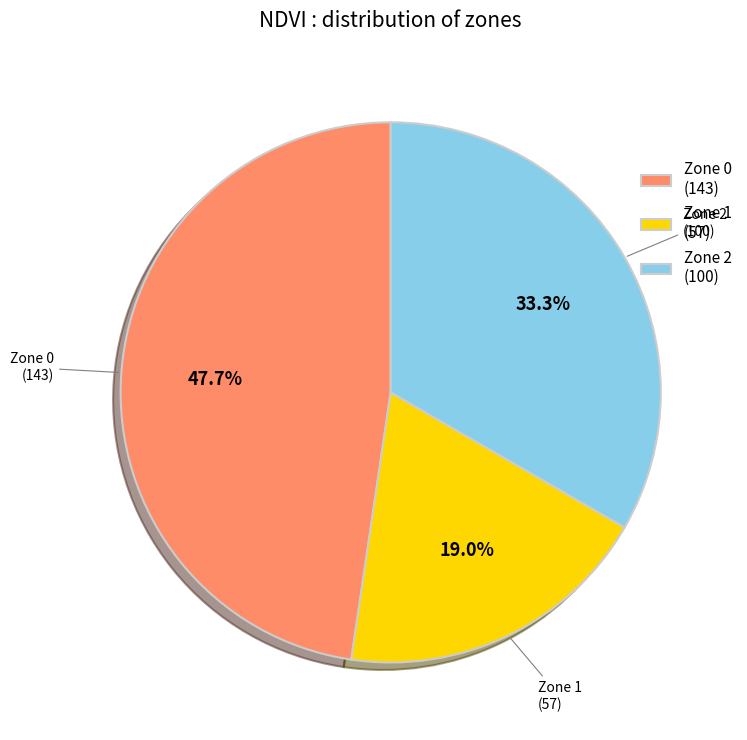

To the nearest percent, what is the average slice percentage?

33%